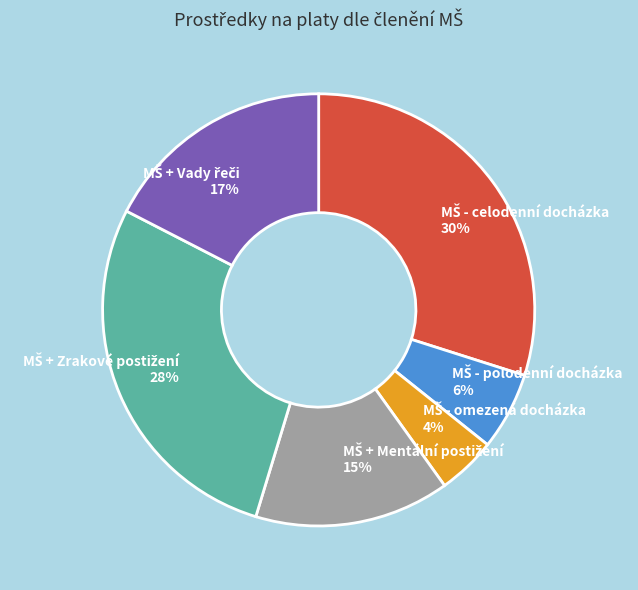

To the nearest percent, what is the average slice percentage?

17%